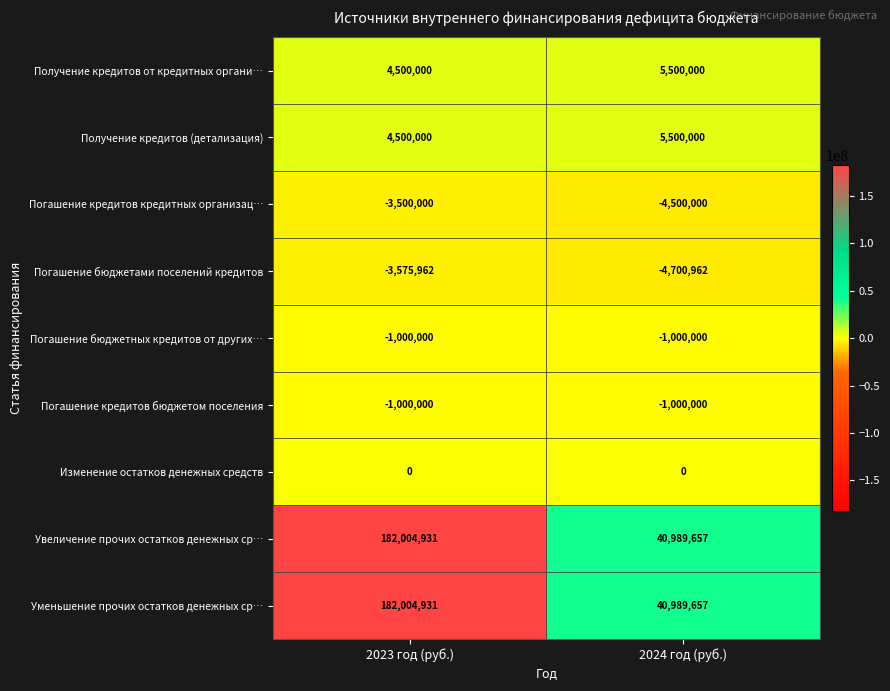

Reading left to right, transcribe all the data shown in this chart.

Получение кредитов от кредитных органи…: 4500000	5500000
Получение кредитов (детализация): 4500000	5500000
Погашение кредитов кредитных организац…: -3500000	-4500000
Погашение бюджетами поселений кредитов: -3575962	-4700962
Погашение бюджетных кредитов от других…: -1000000	-1000000
Погашение кредитов бюджетом поселения: -1000000	-1000000
Изменение остатков денежных средств: 0	0
Увеличение прочих остатков денежных ср…: 182004931	40989657
Уменьшение прочих остатков денежных ср…: 182004931	40989657